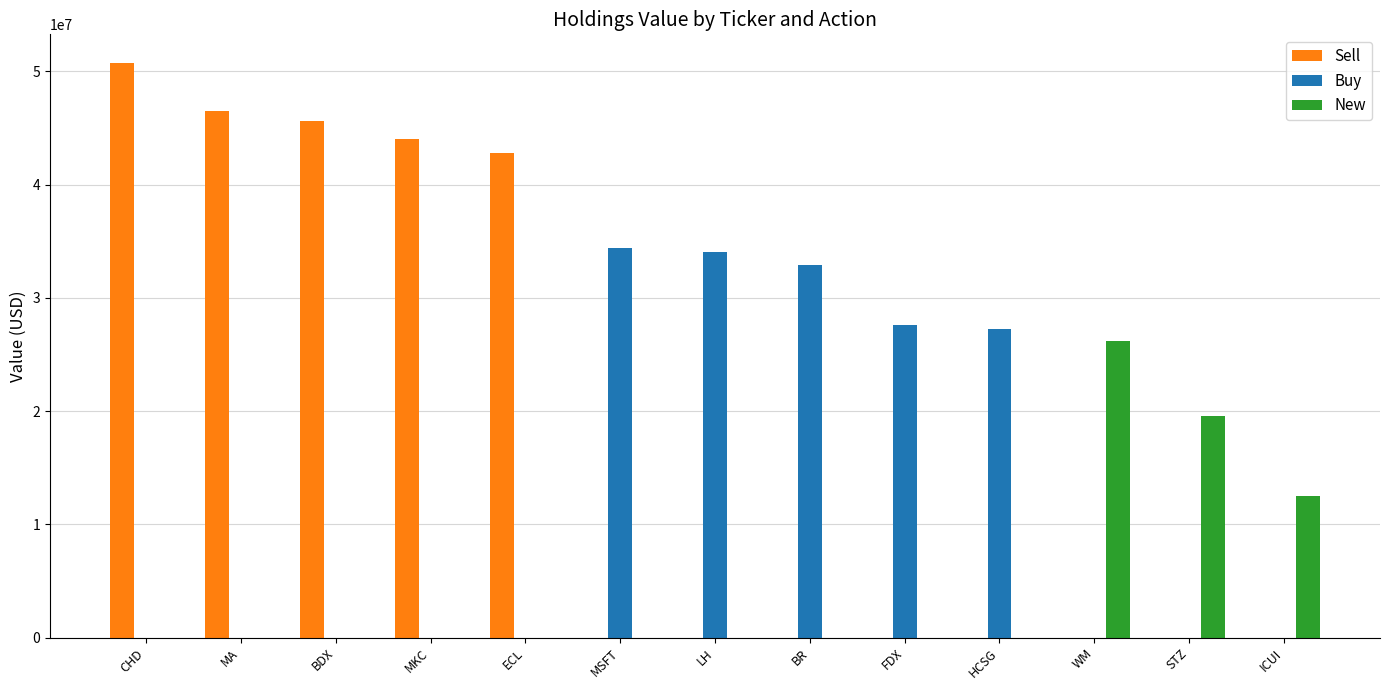

Reading left to right, transcribe all the data shown in this chart.

Sell: 50727000	46504000	45595000	44028000	42798000	0	0	0	0	0	0	0	0
Buy: 0	0	0	0	0	34412000	34055000	32869000	27631000	27247000	0	0	0
New: 0	0	0	0	0	0	0	0	0	0	26149000	19525000	12505000